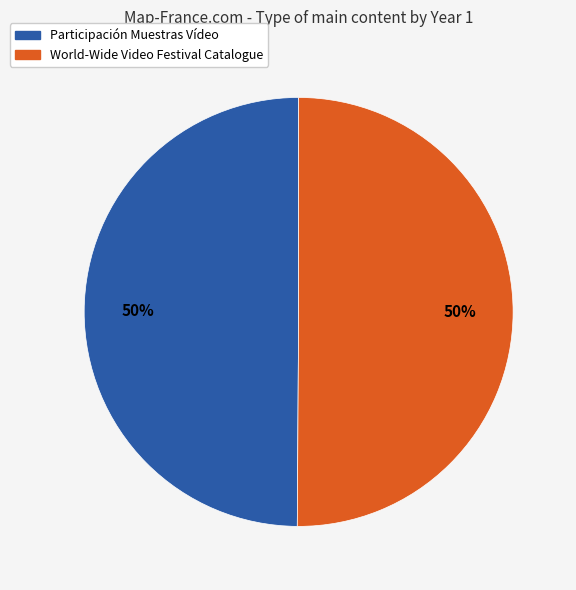

True or false: World-Wide Video Festival Catalogue accounts for 43% of the total.

False